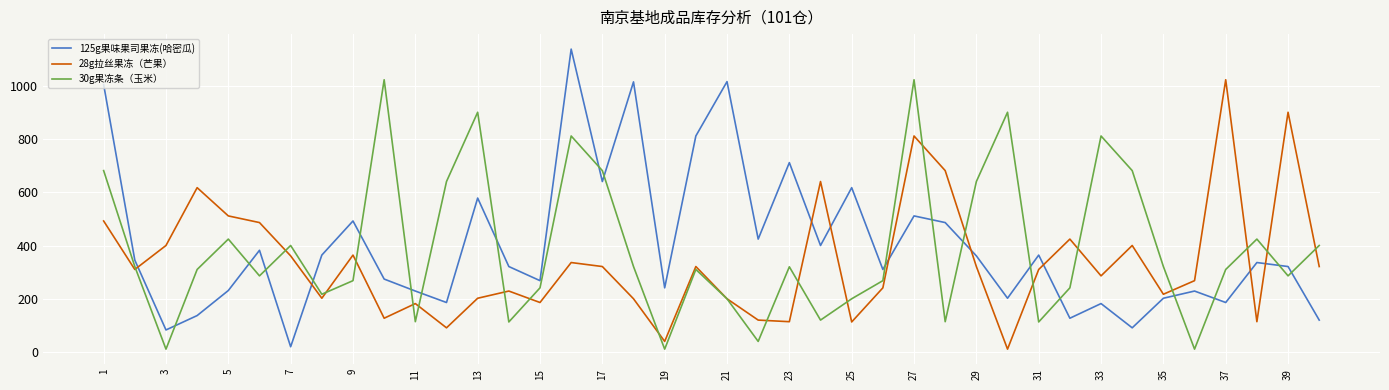

After their last crossing, which series has the higher values: 125g果味果司果冻(哈密瓜) or 30g果冻条（玉米）?

30g果冻条（玉米）